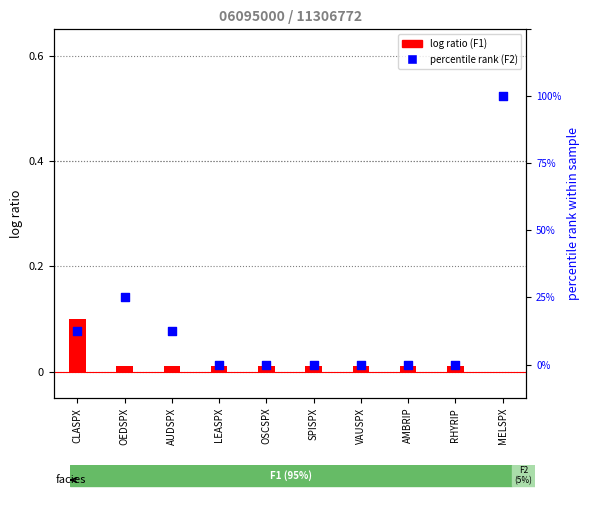

Which series contains the lowest Y value?

log ratio (F1)